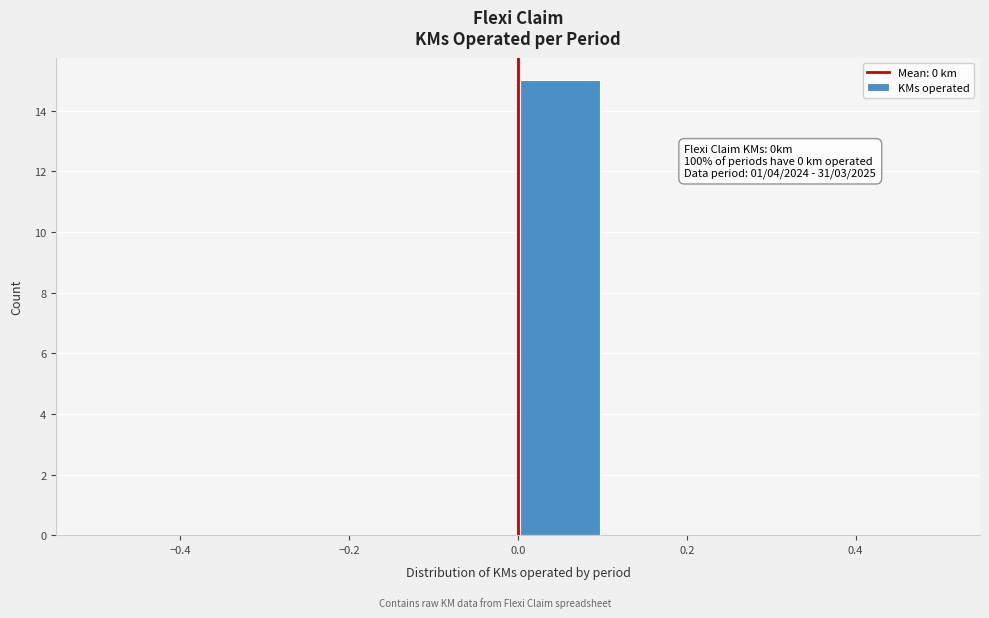

Over which range of the x-axis is the bar tallest?

0.0 to 0.1